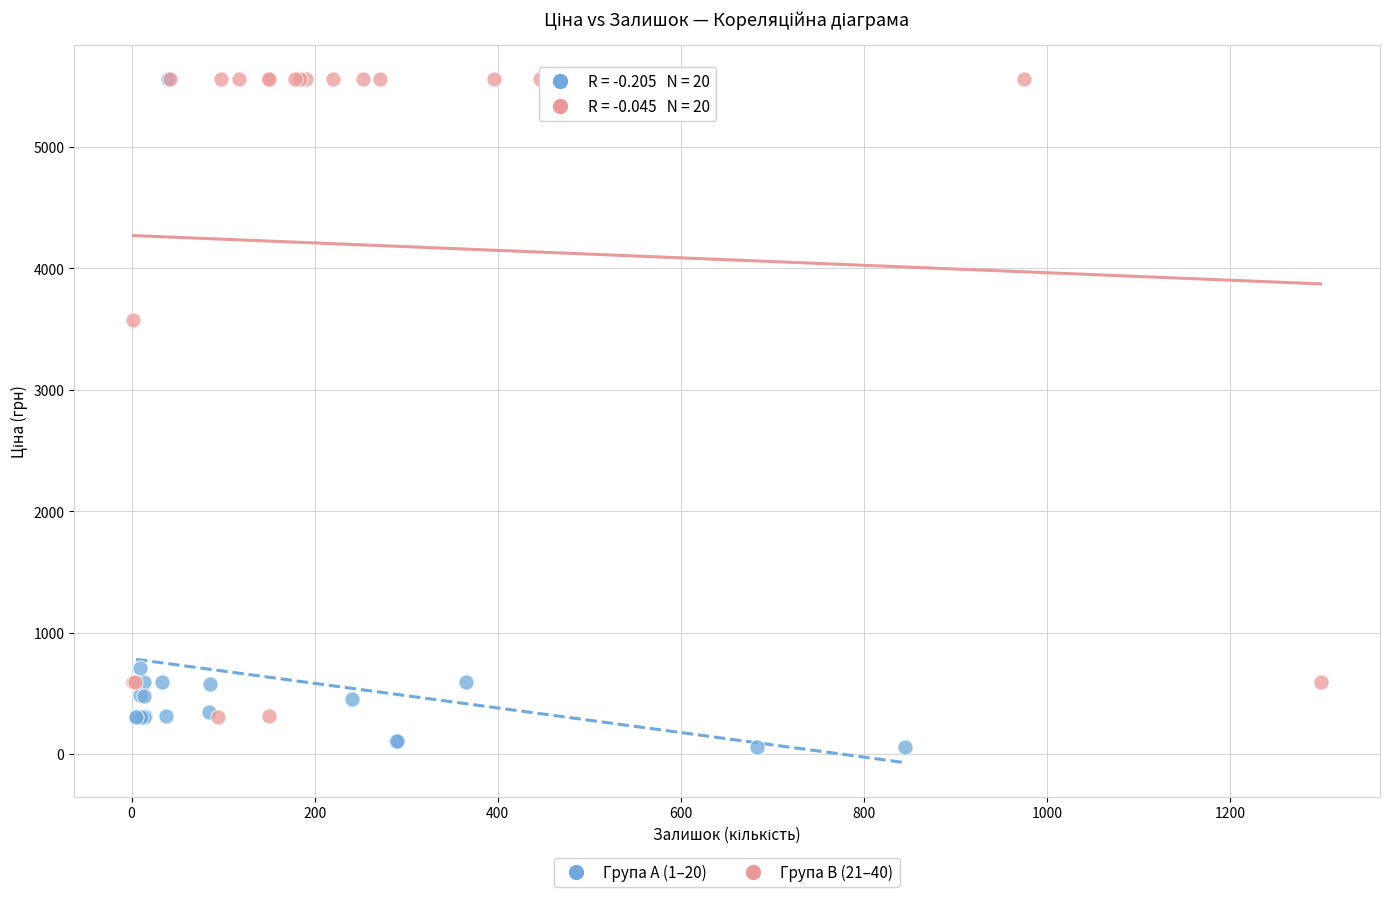

Which series reaches the minimum Y coordinate?

Група A (1–20)